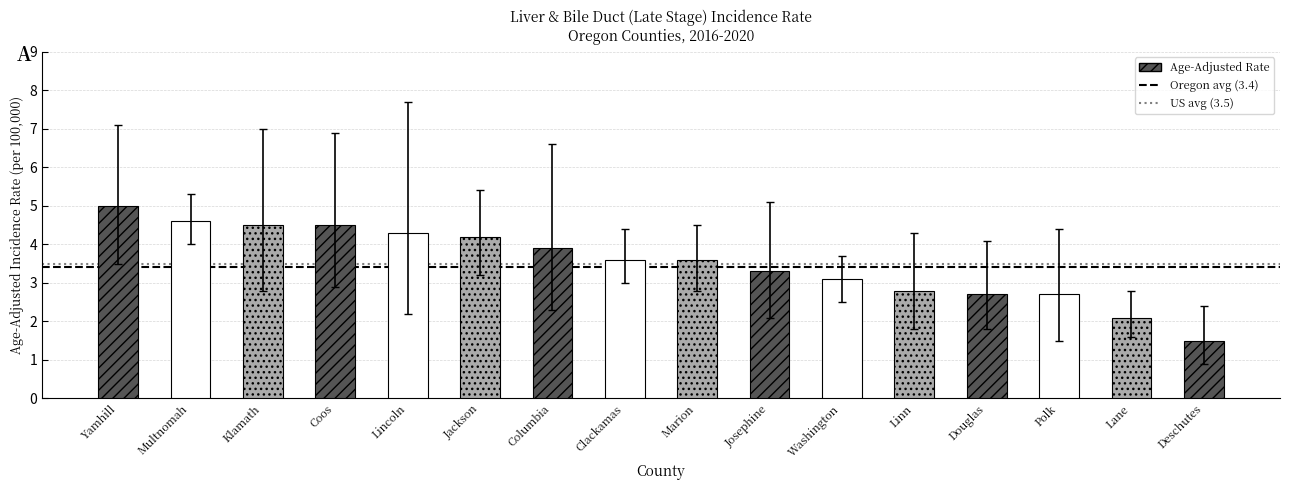

The value at Marion is 6.0. True or false?

False